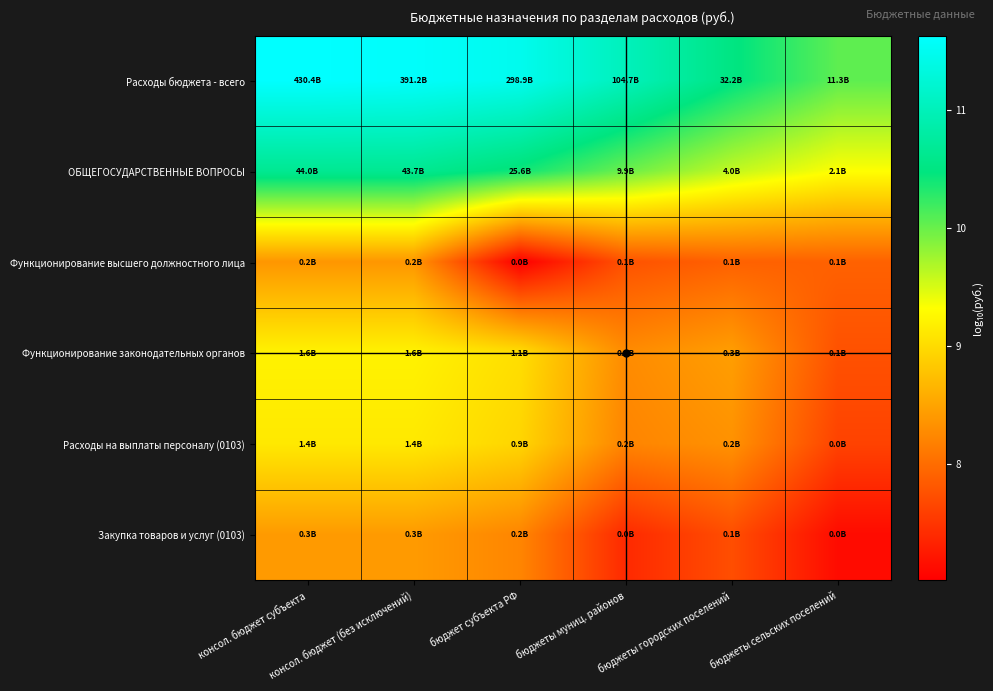

At which category does the chart reach its minimum across all series?

бюджет субъекта РФ